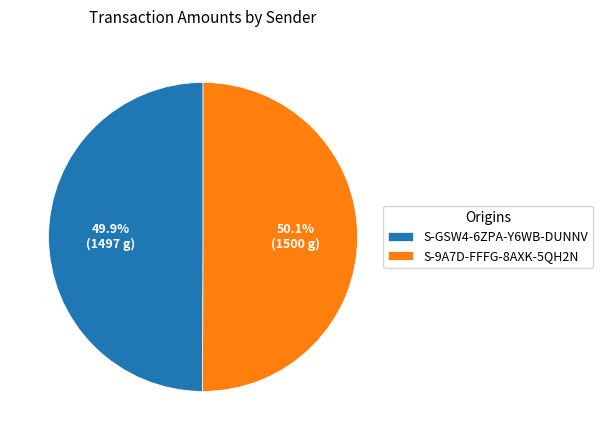

How much of the chart is everything except S-9A7D-FFFG-8AXK-5QH2N?

49.9%